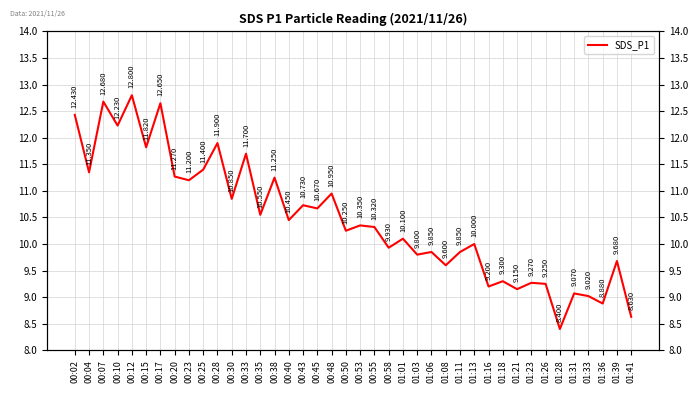

What position from the right is 01:26?

7